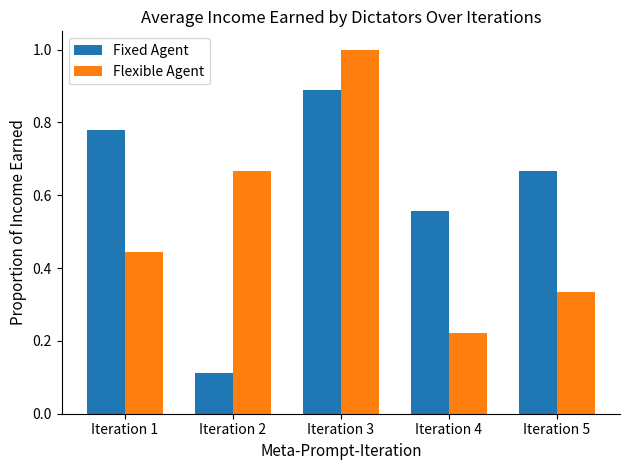

At which category does the chart reach its minimum across all series?

Iteration 2